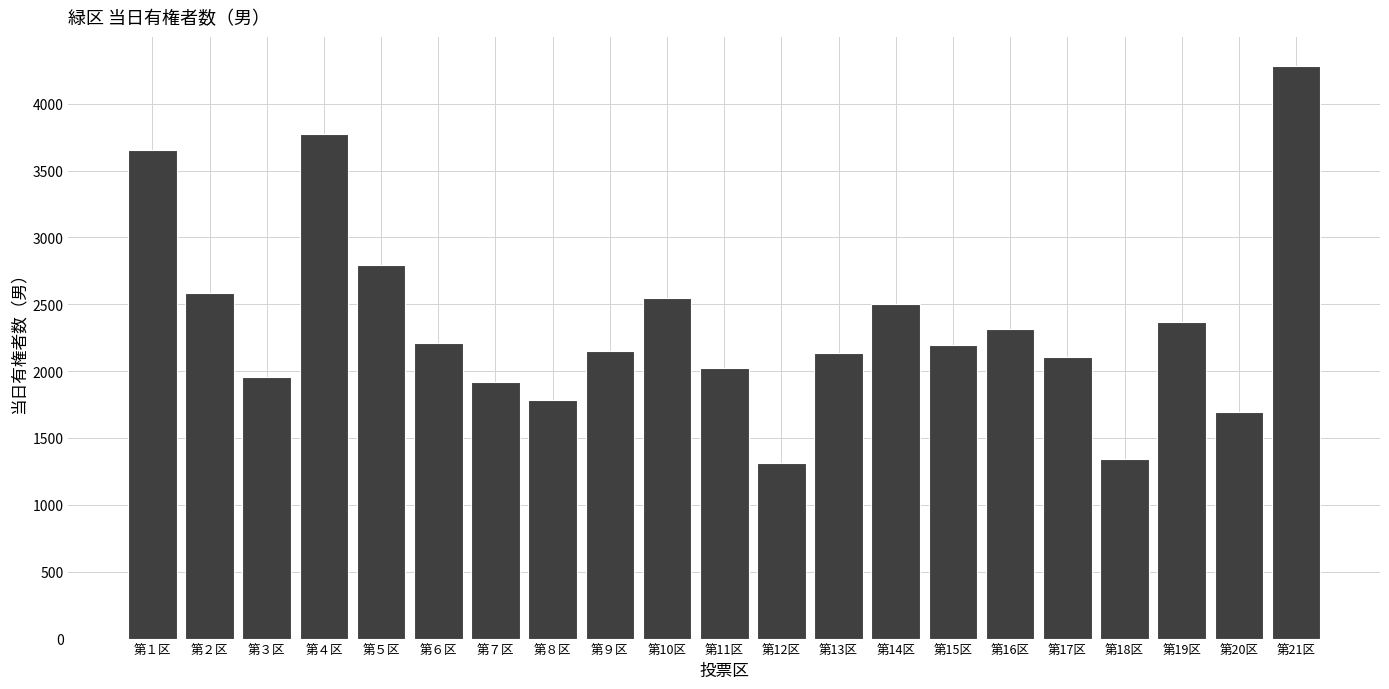

Between 第10区 and 第１区, which is larger?

第１区